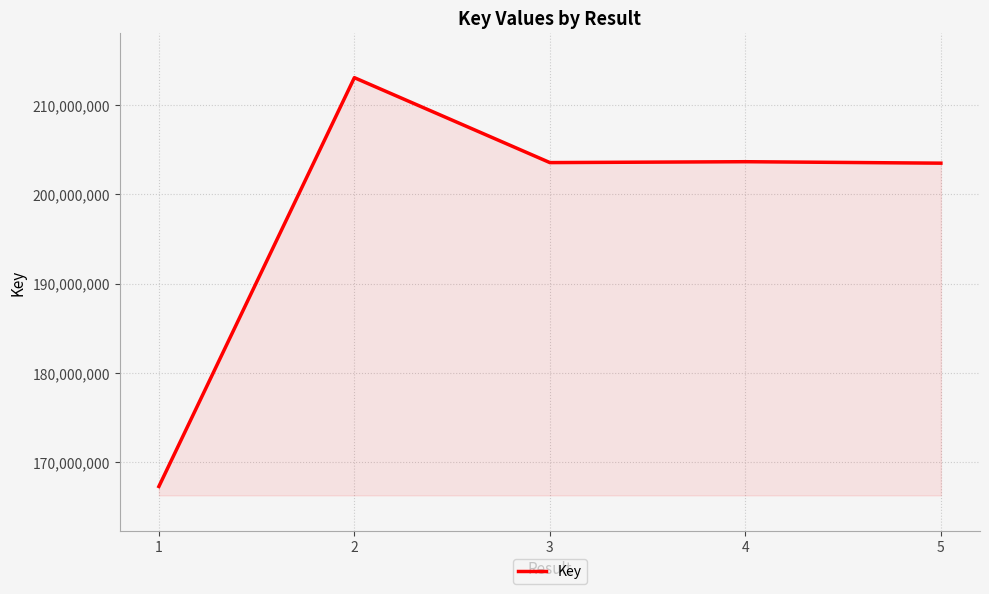

What is the ratio of the value at 3 to the value at 5?

1.0